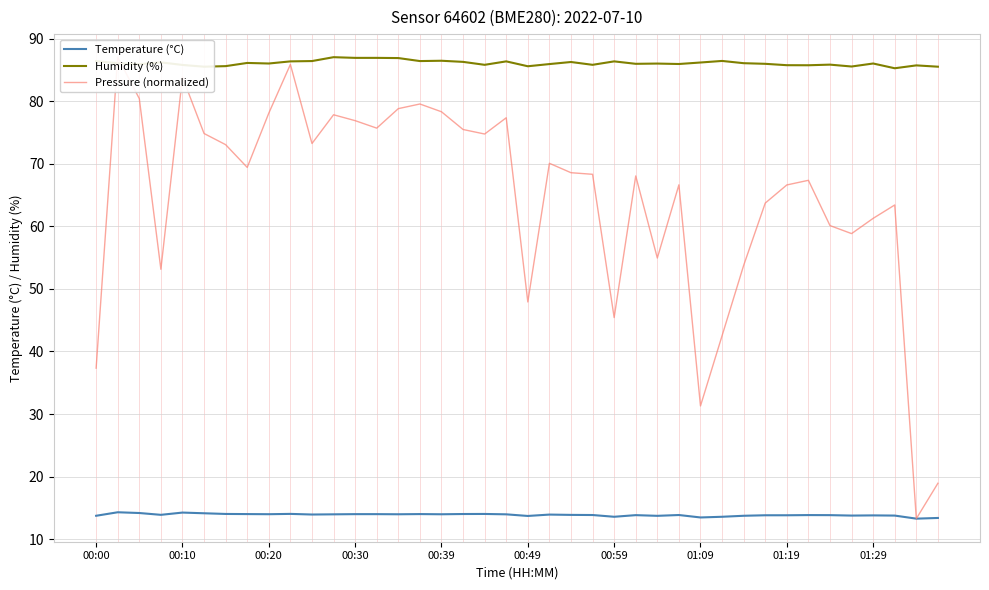

Which series has the largest range (max minus min)?

Pressure (normalized)